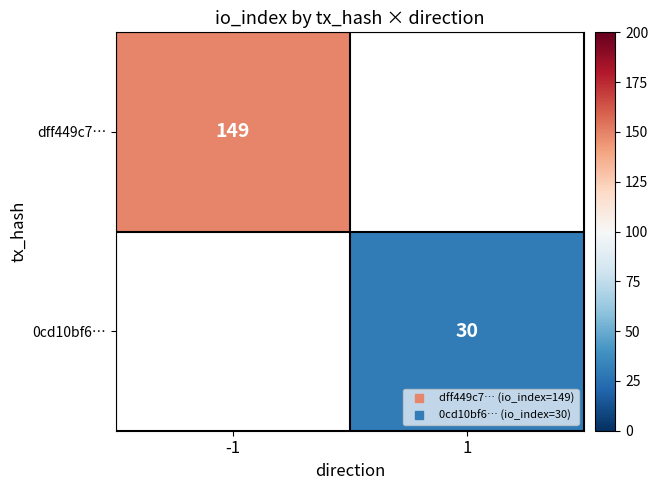

At how many categories does at least one series exceed 110?

1